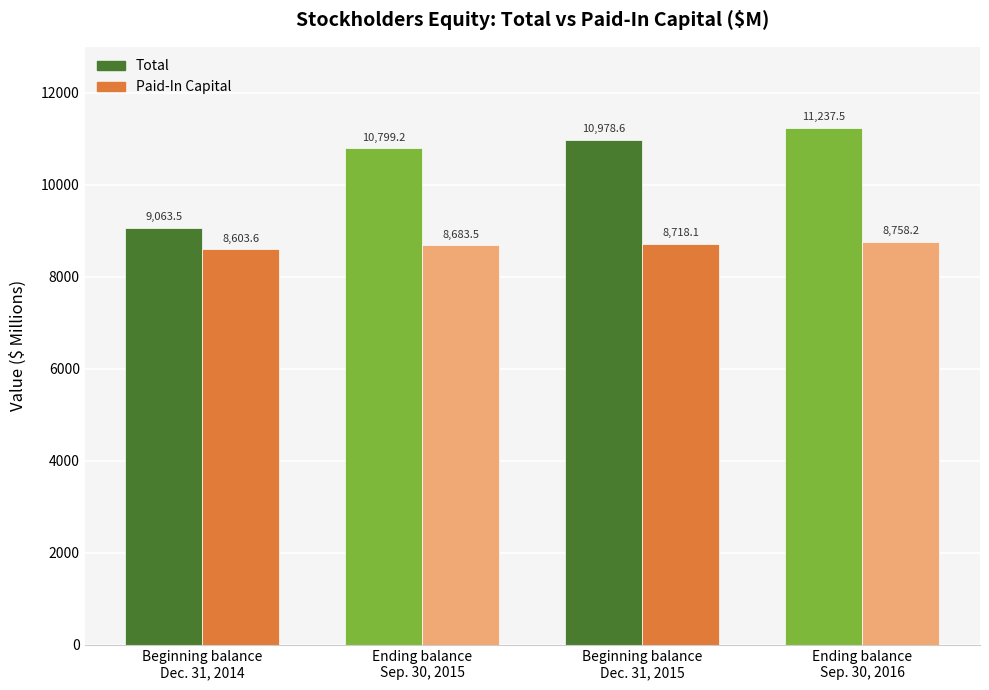

Rank the series by their maximum value, from highest to lowest.

Total, Paid-In Capital